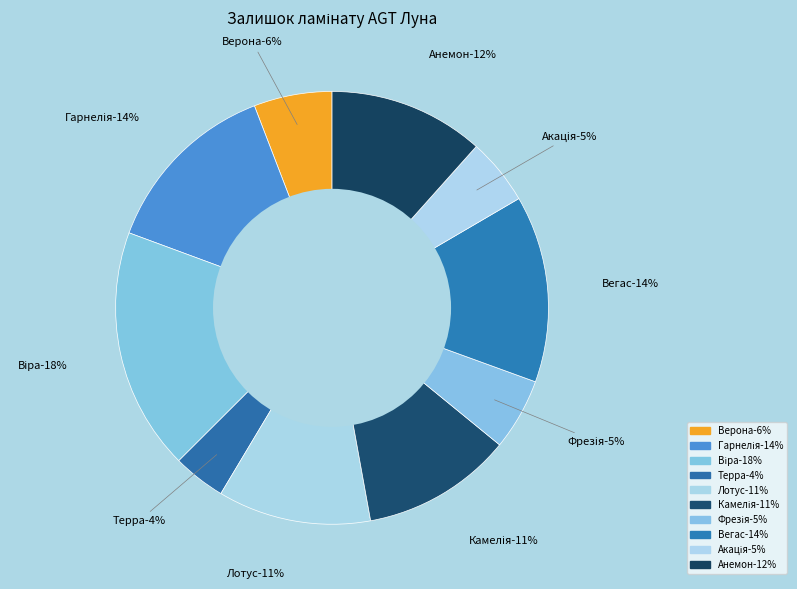

What percentage is the Вегас slice, to the nearest percent?

14%